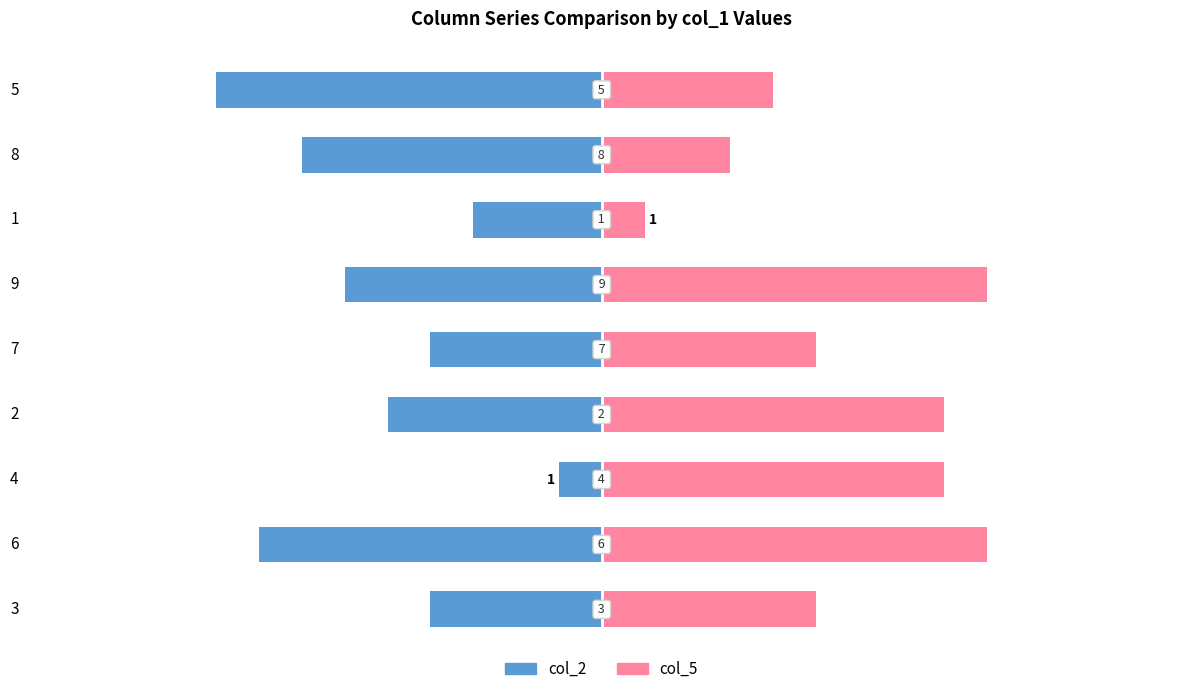

How many data points in col_5 are above 5?

4